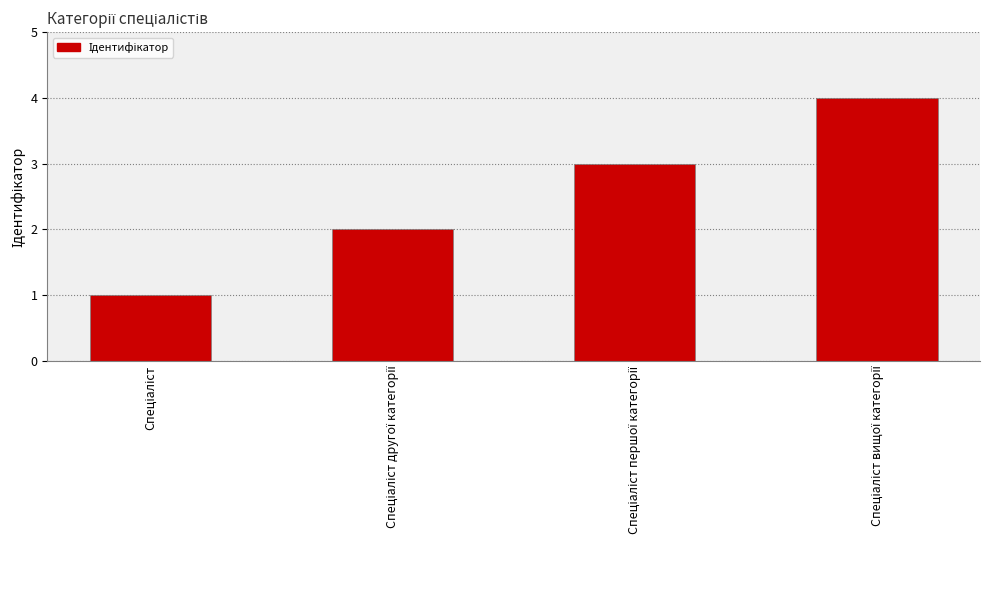

Reading left to right, extract all data points from this chart.

1	2	3	4